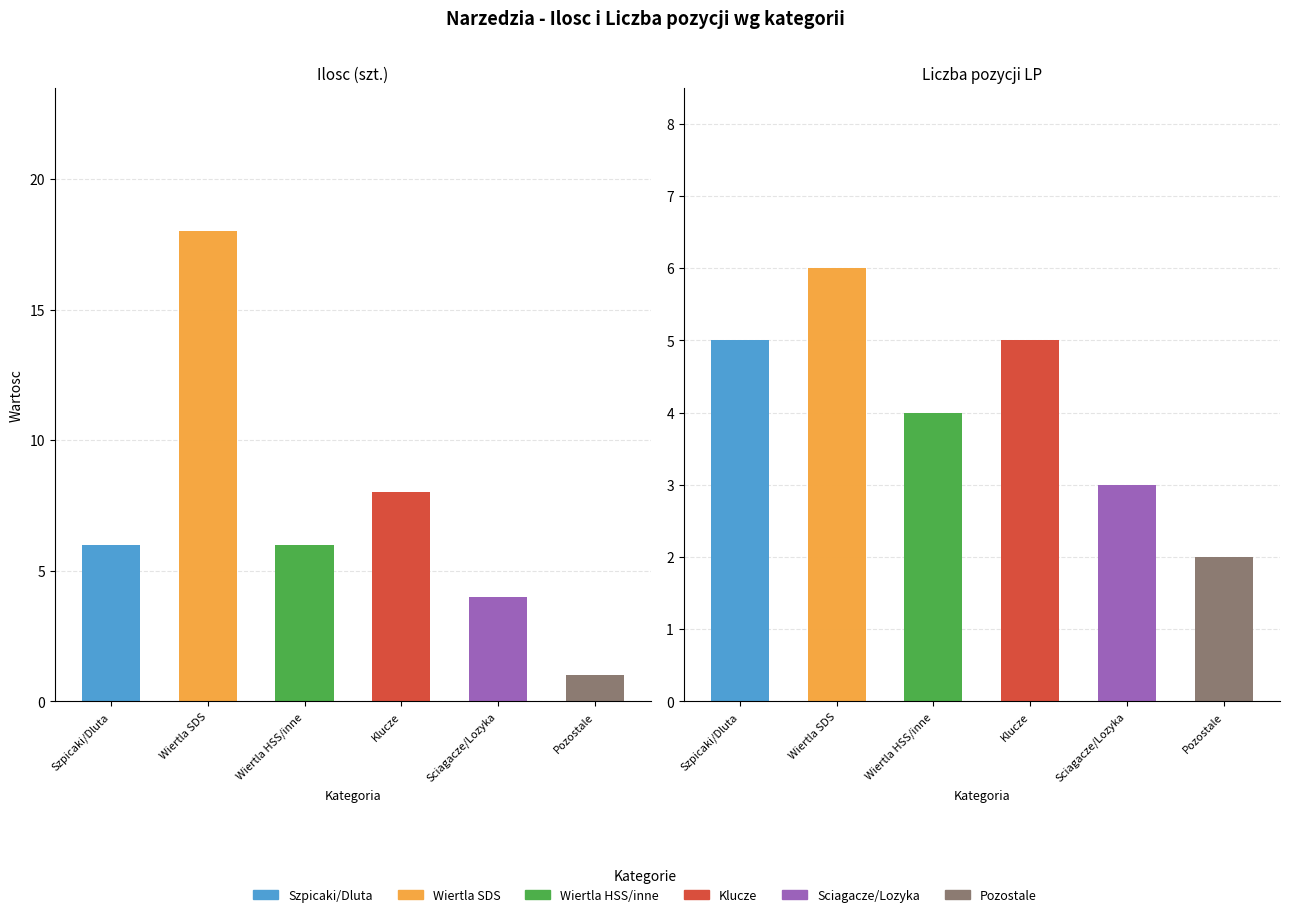

What is the sum of all Liczba pozycji LP values?

25